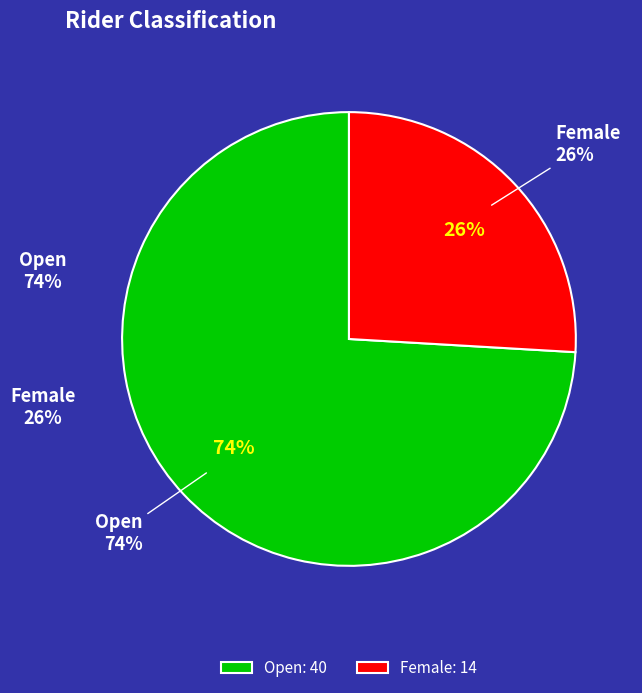

What is the largest slice in the pie chart?

Open